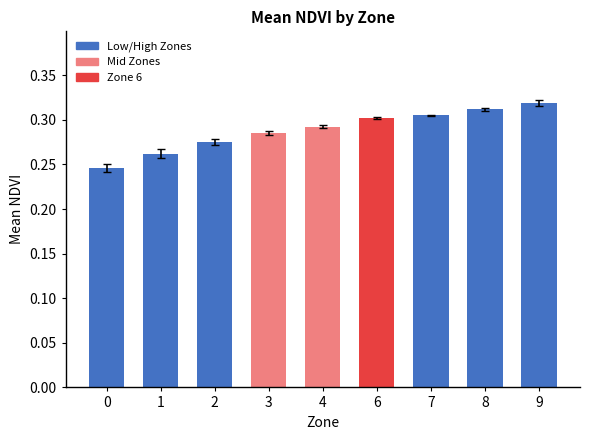

What is the sum of the values at 0 and 3?

0.5